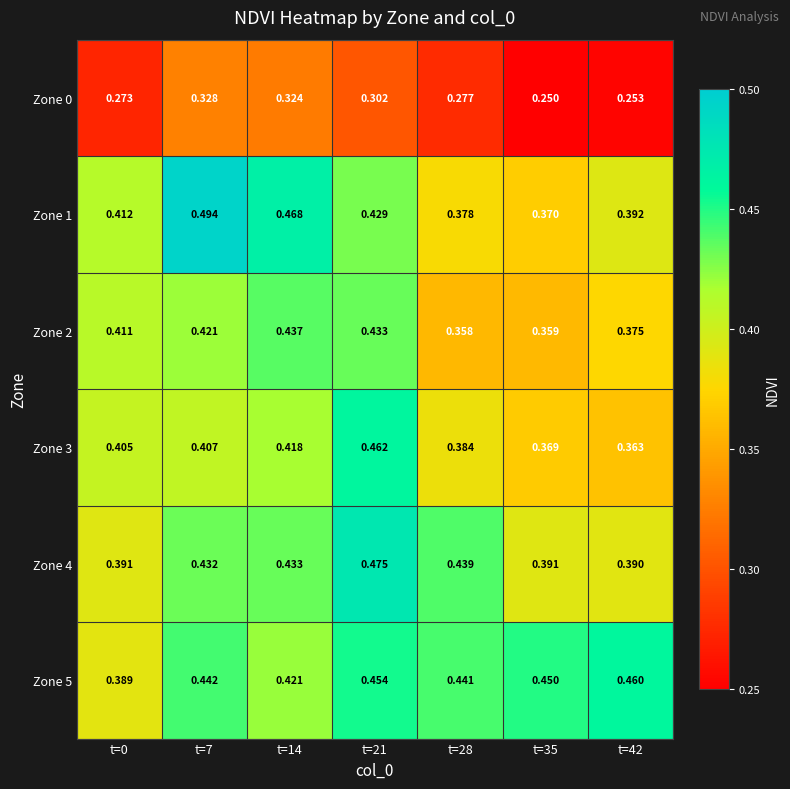

Which series has the widest spread of values?

Zone 1